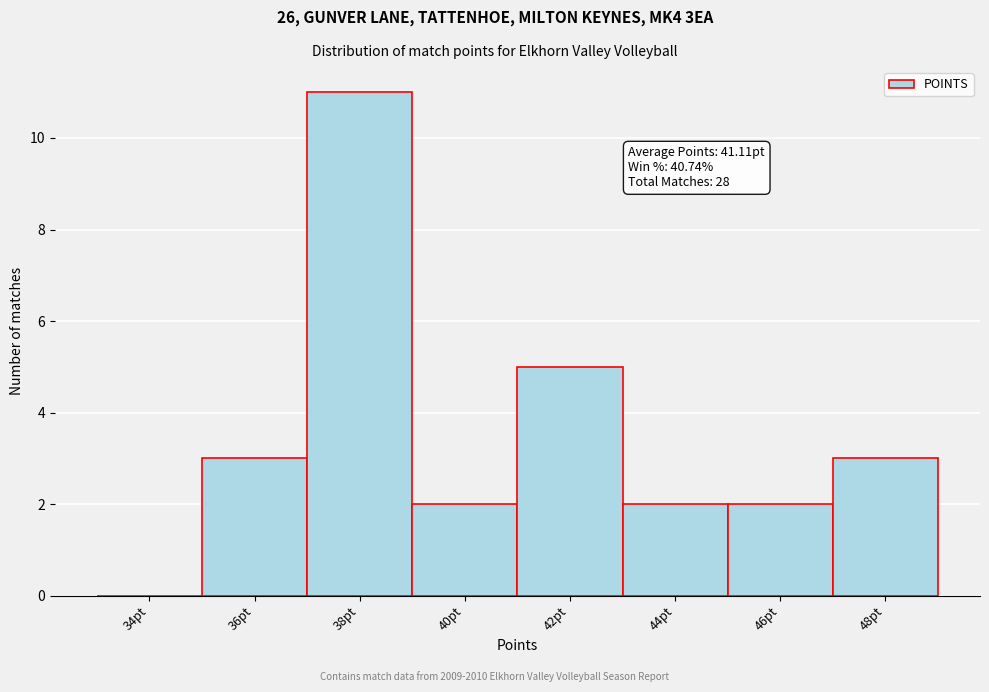

Reading left to right, extract all data points from this chart.

34pt=0	36pt=3	38pt=11	40pt=2	42pt=5	44pt=2	46pt=2	48pt=3